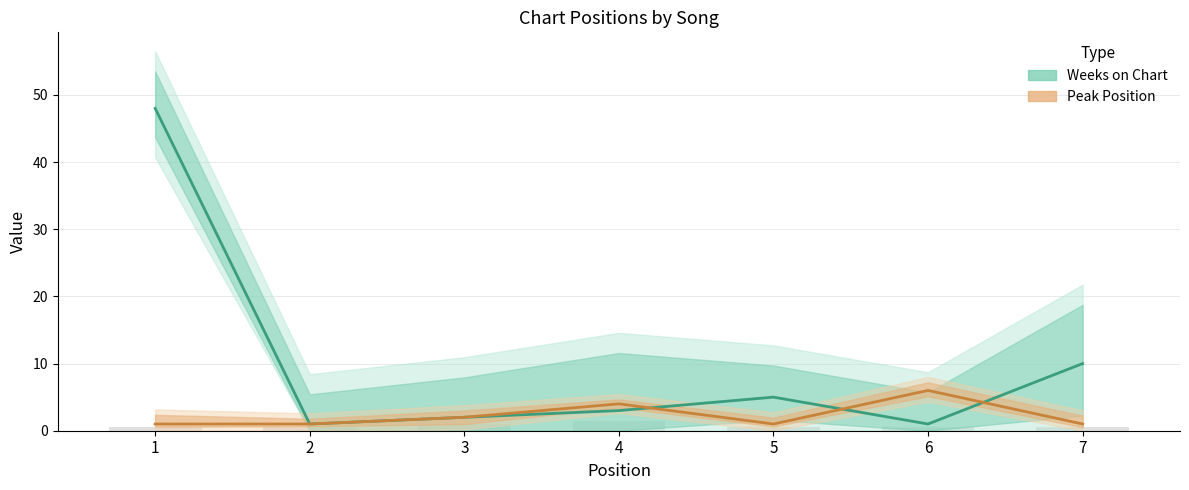

How many bars are there in total?

14